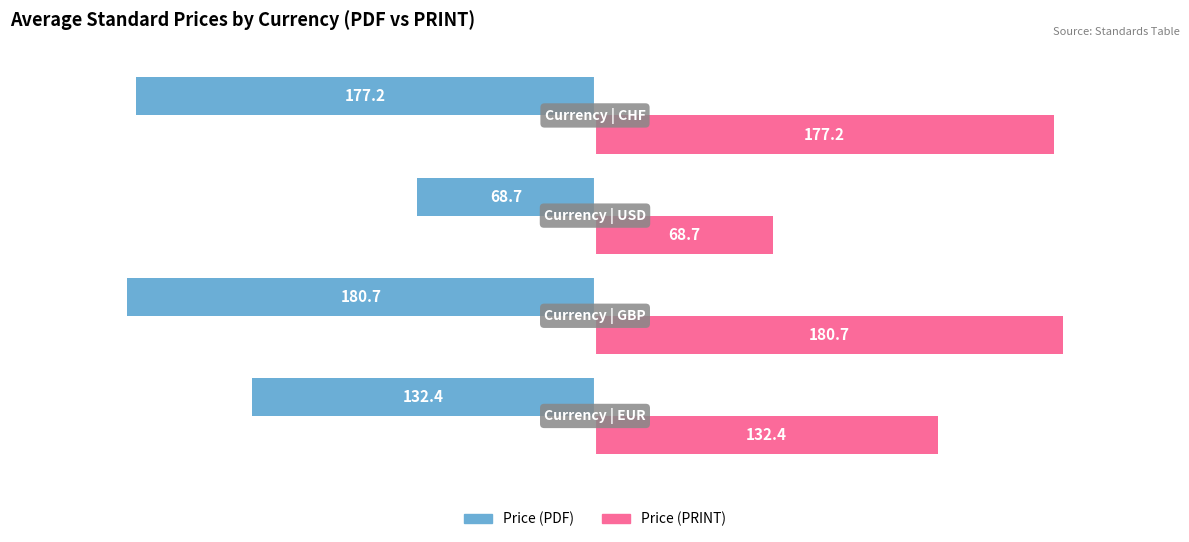

What is the average value of the Price (PRINT) series?

139.8